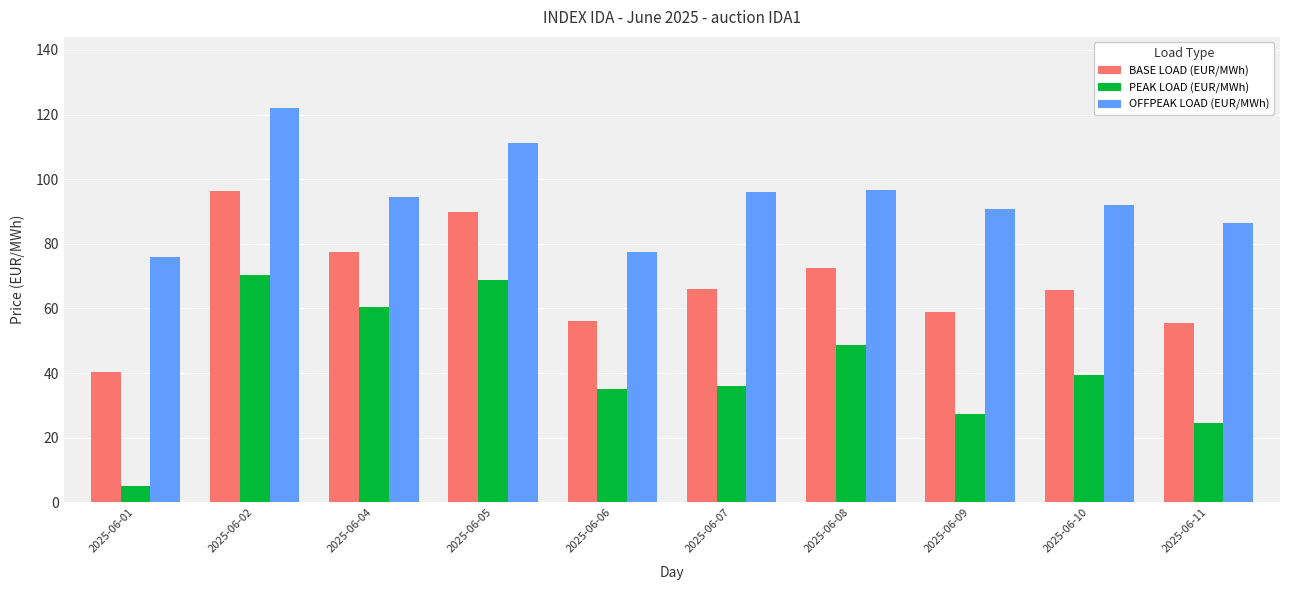

True or false: PEAK LOAD (EUR/MWh) has a value of 100.1 at 2025-06-02.

False